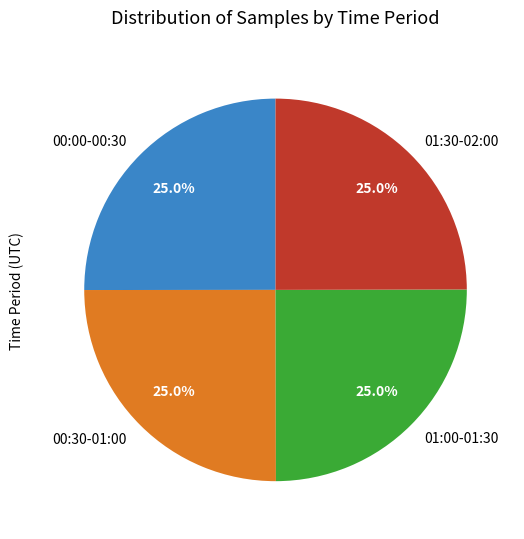

Does any single category account for the majority?

No